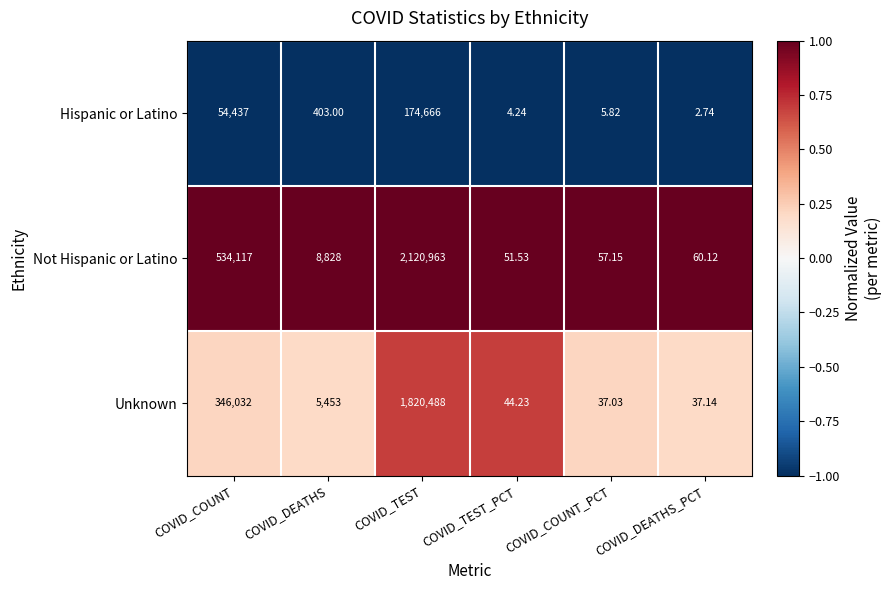

Which category has the lowest value in the Not Hispanic or Latino series?

COVID_TEST_PCT